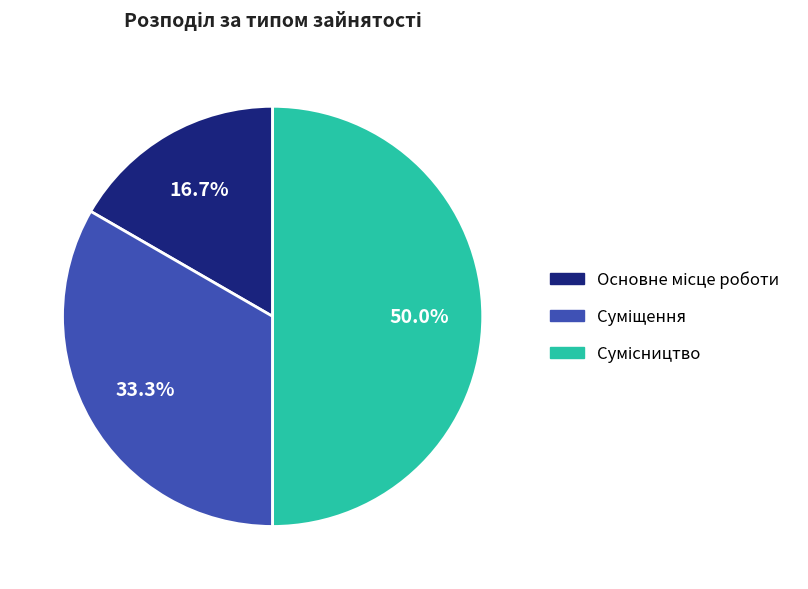

Count the number of slices in the pie.

3